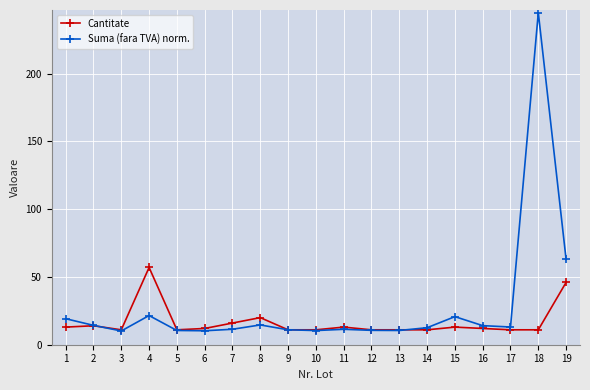

List the series in order of their peak value, lowest first.

Cantitate, Suma (fara TVA) norm.